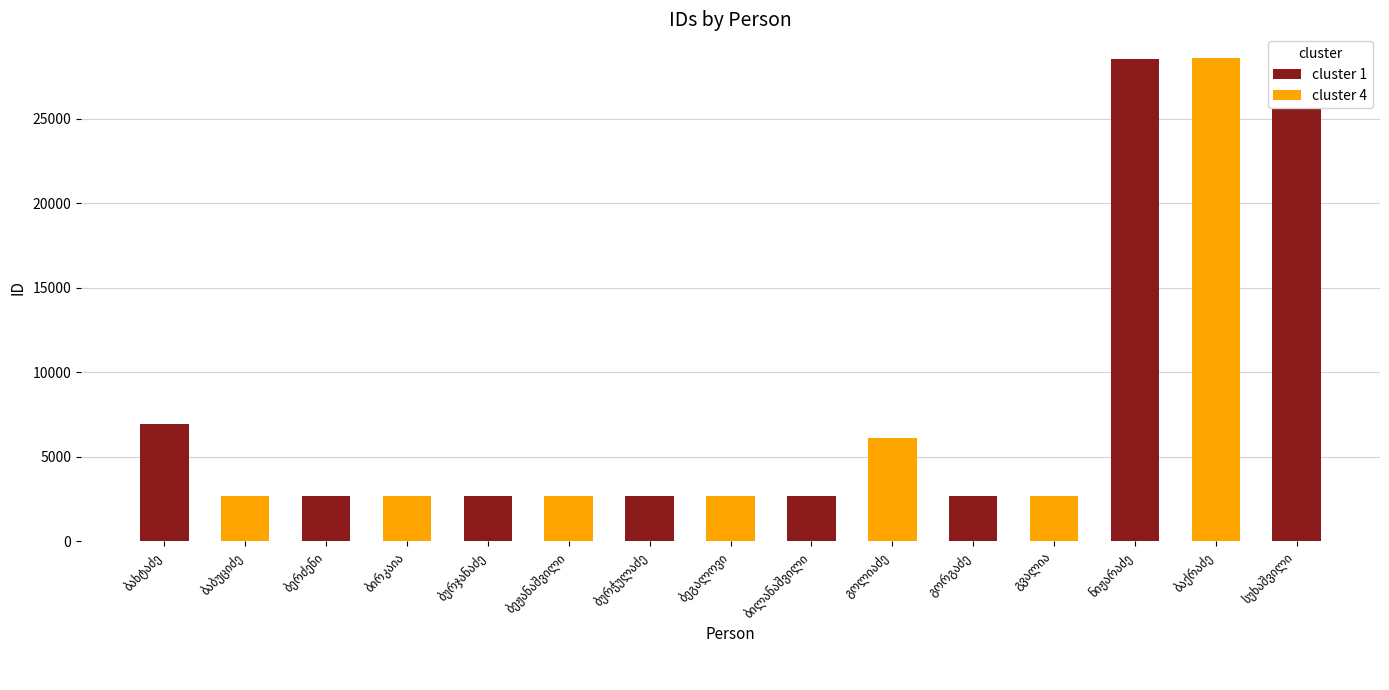

Reading right to left, transcribe all the data shown in this chart.

სუხაშვილი=28567	ბაქრაძე=28568	ნიჟარაძე=28566	გვალია=2691	გორგაძე=2689	გოლიაძე=6103	ბილანაშვილი=2688	ბეგალოვი=2687	ბურჭულაძე=2686	ბეჟანაშვილი=2685	ბურჯანაძე=2682	ბირკაია=2681	ბერძენი=2680	ბაბუციძე=2679	ბახტაძე=6935